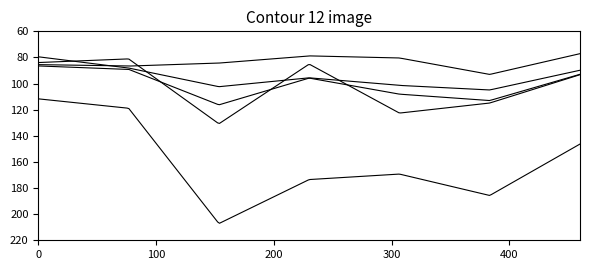

How many lines are shown in the chart?

5